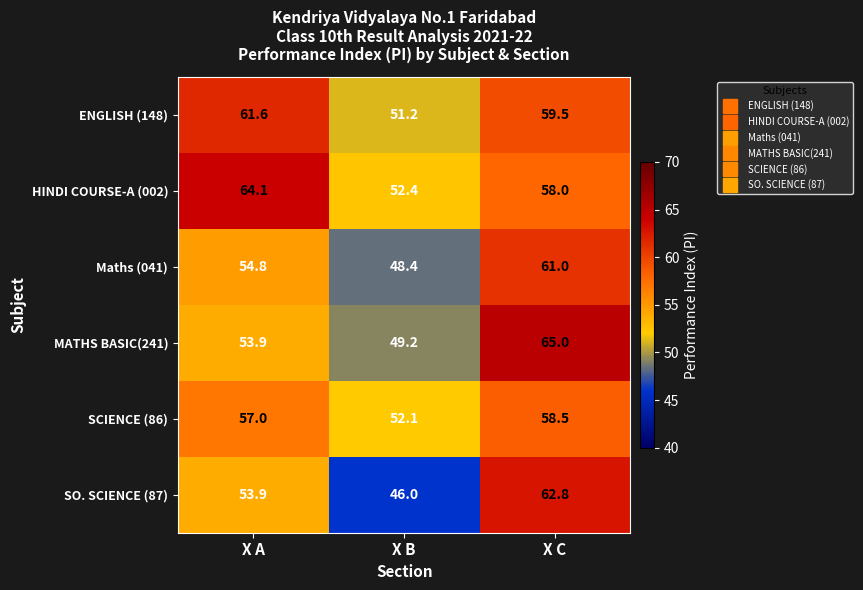

List the labels in order of HINDI COURSE-A (002) value, smallest first.

X B, X C, X A